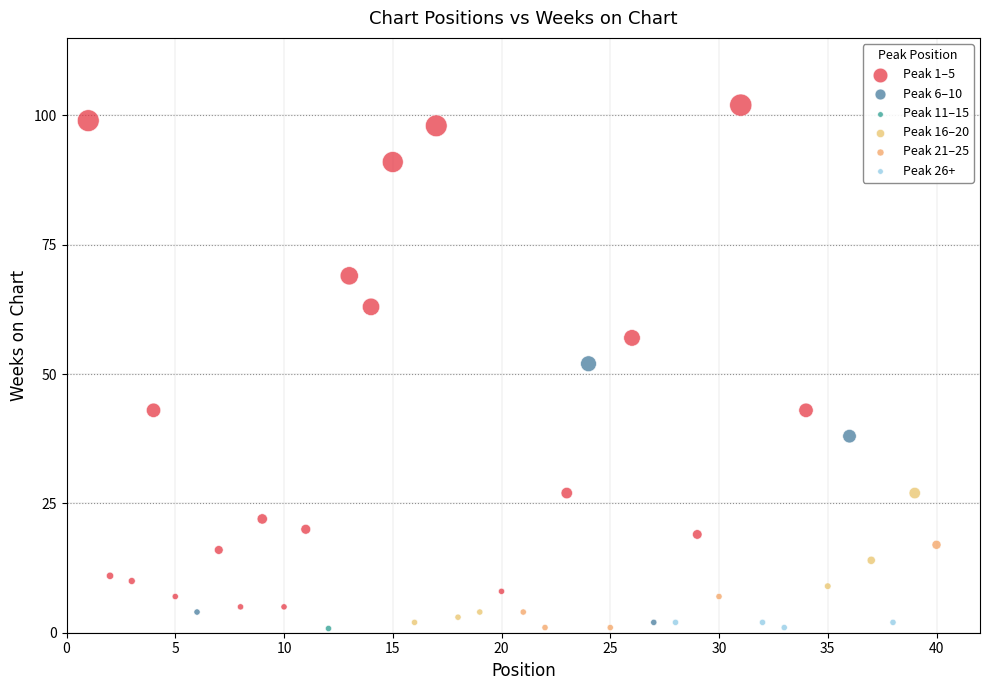

What are all the series names shown in the legend?

Peak 1–5, Peak 6–10, Peak 11–15, Peak 16–20, Peak 21–25, Peak 26+